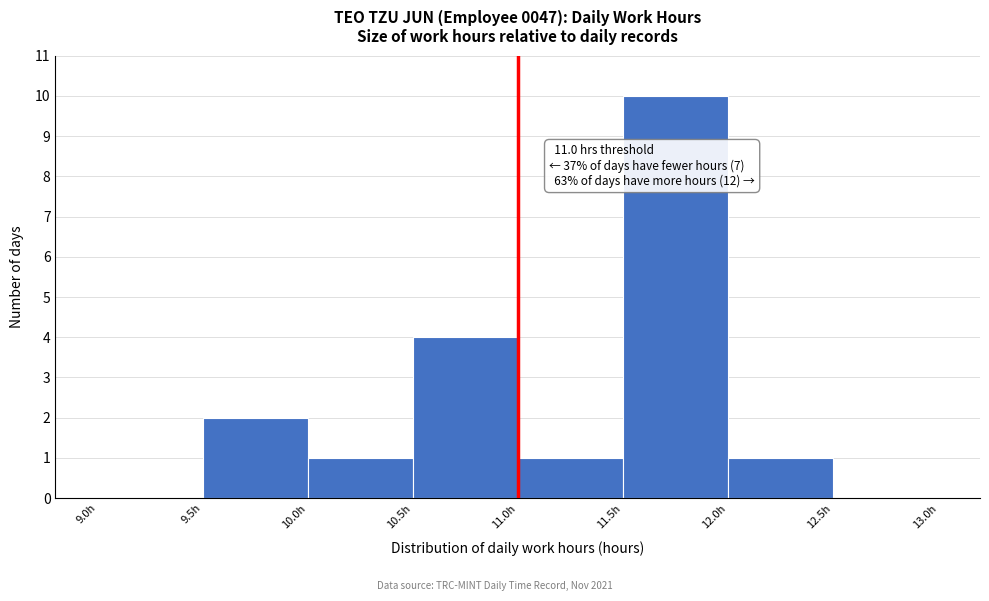

Which range on the x-axis has the tallest bar?

11.5 to 12.0